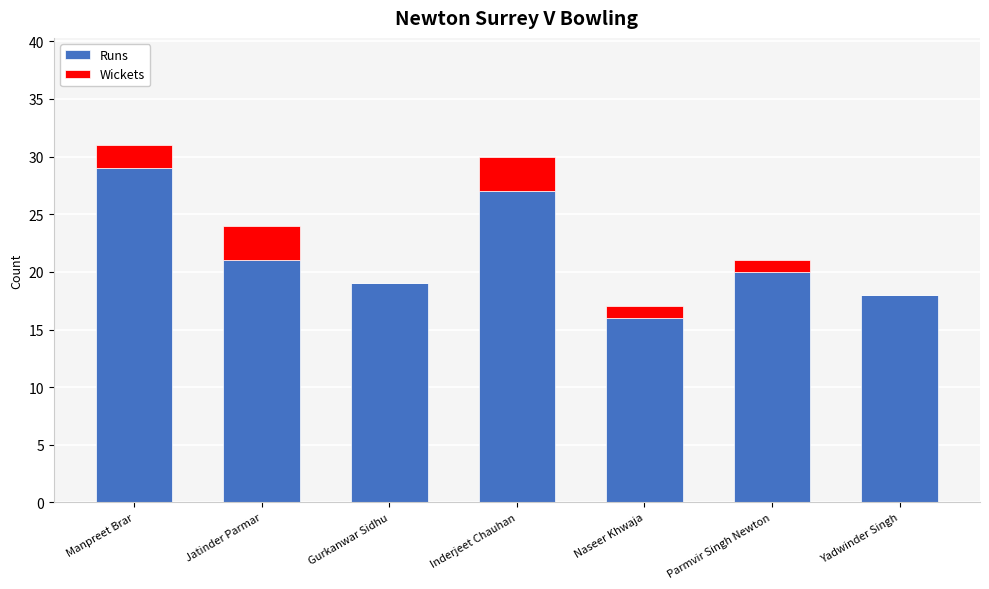

Where does the Runs series first go above 20?

Manpreet Brar